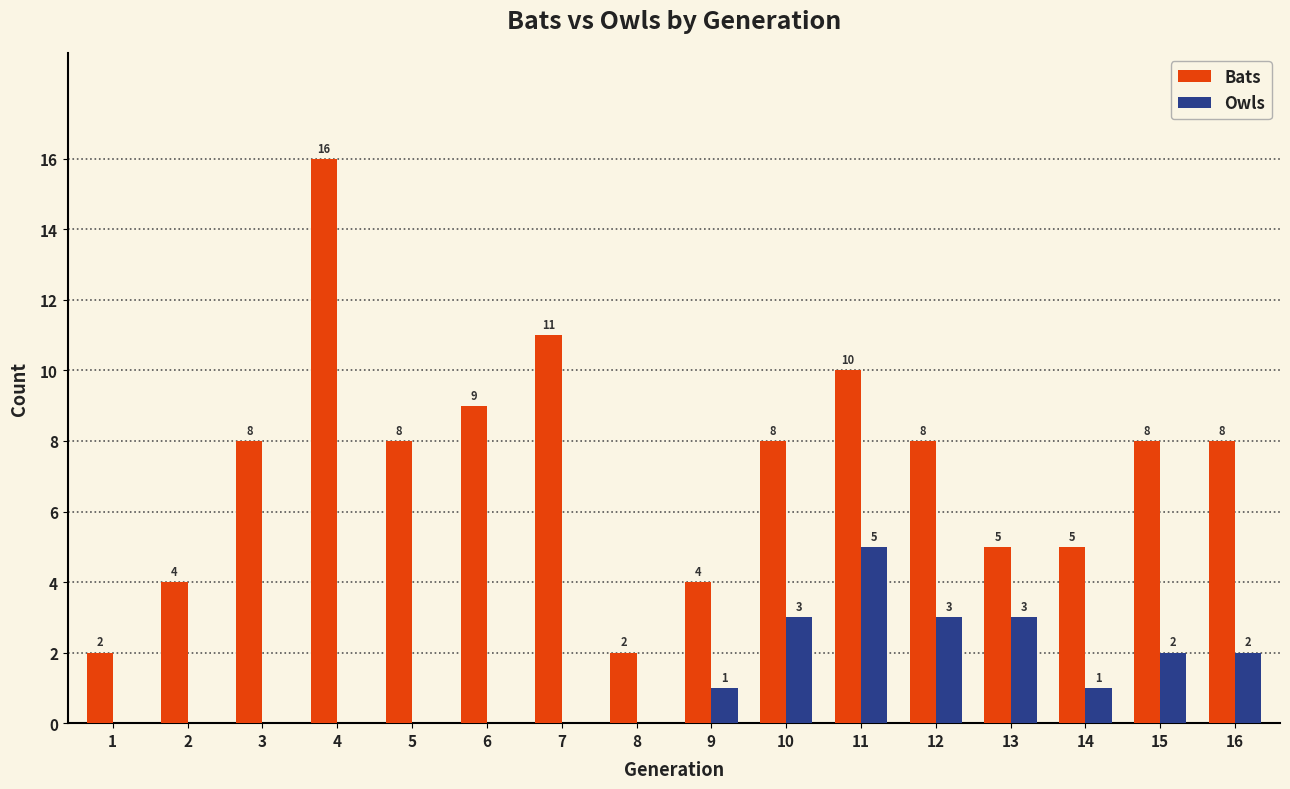

Which series has the largest range (max minus min)?

Bats